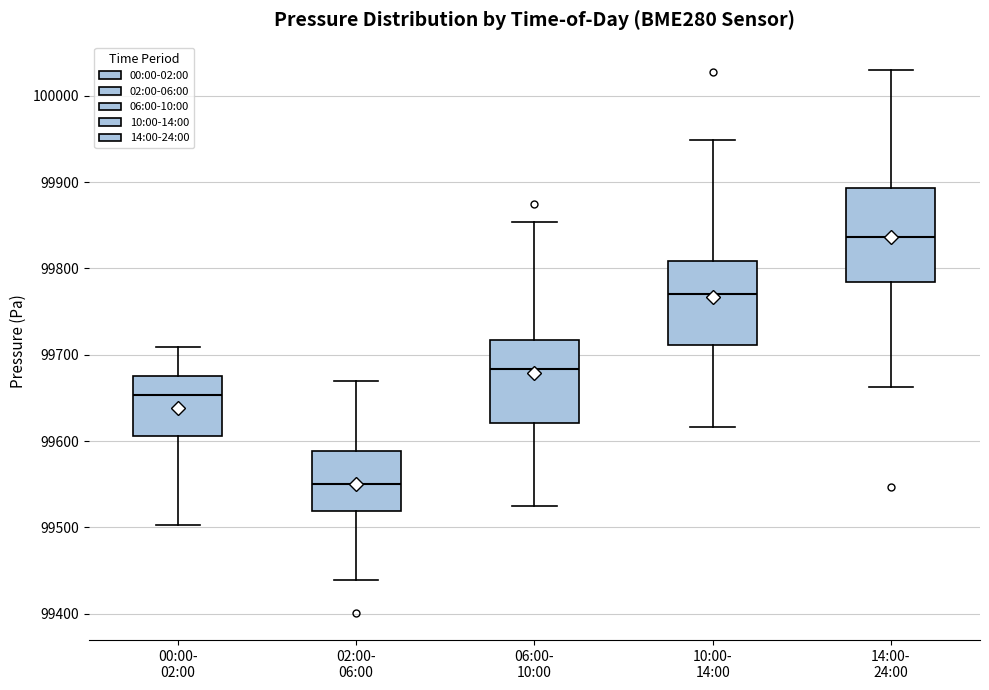

Where does the lower whisker of the box for 00:00- 02:00 end on the y-axis? The values are not printed on the chart, so give them approximately, as read against the axis.

99500